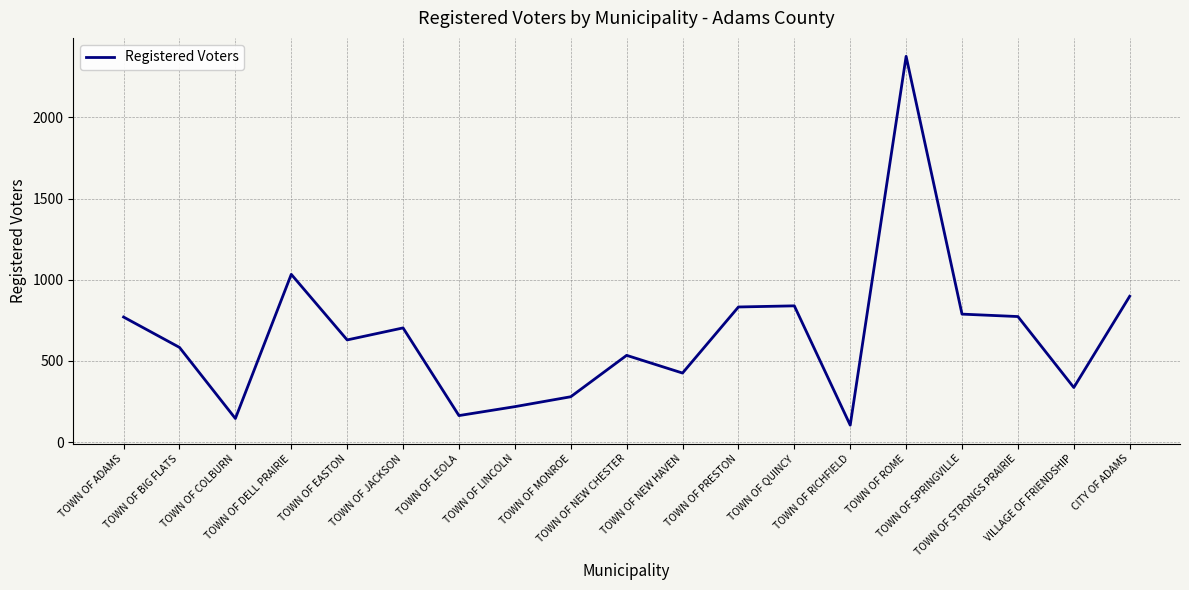

How many lines are shown in the chart?

1